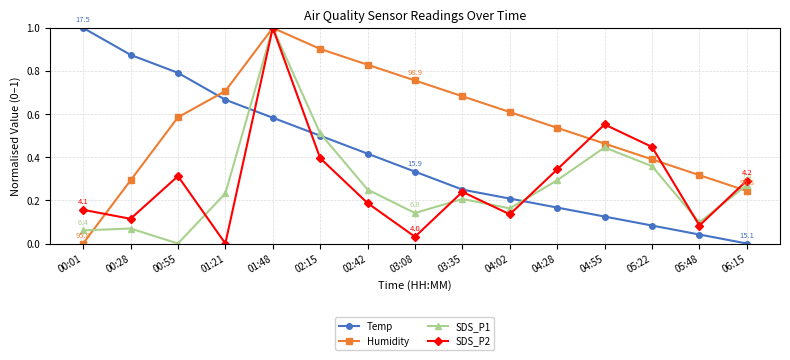

How many positive values does the SDS_P2 series have?

14